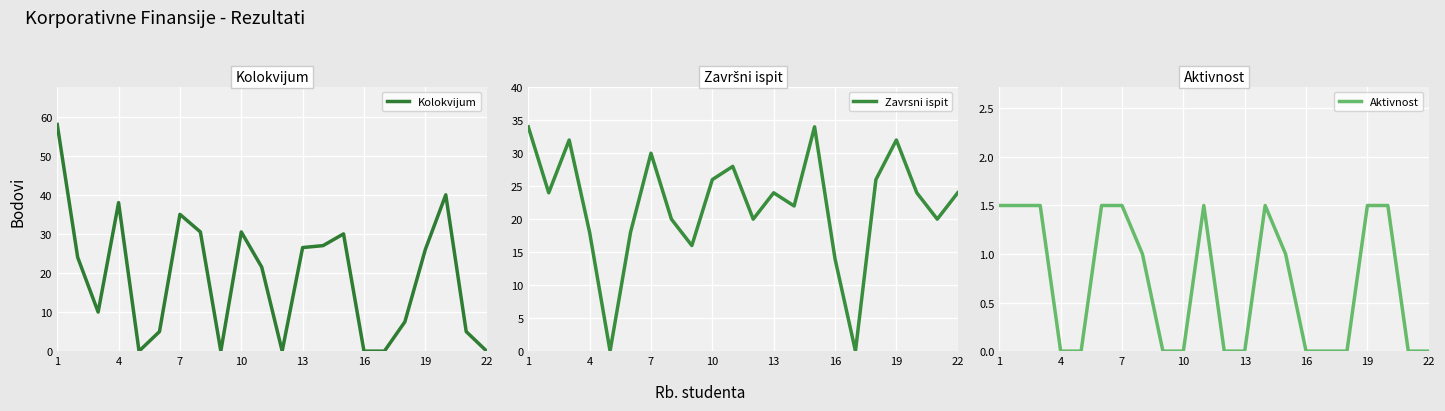

List the series in order of their peak value, lowest first.

Aktivnost, Zavrsni ispit, Kolokvijum